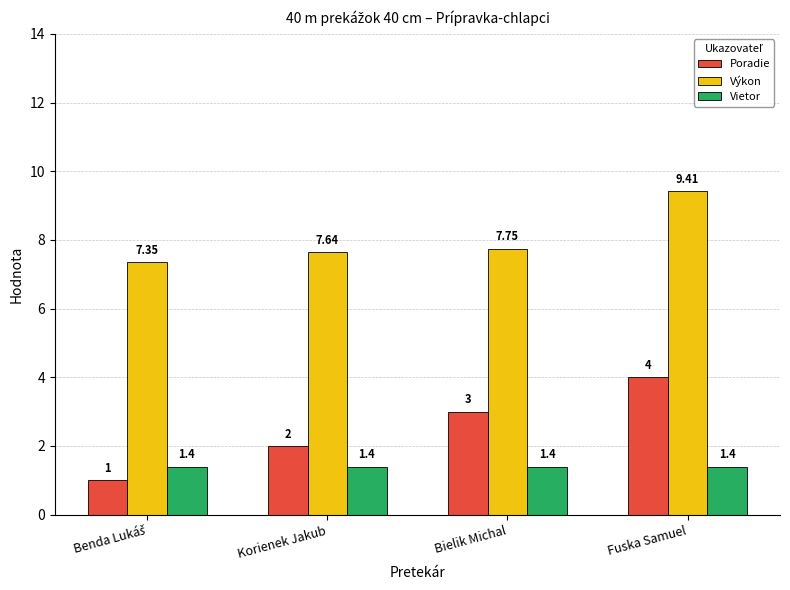

Read the Vietor value at Fuska Samuel.

1.4